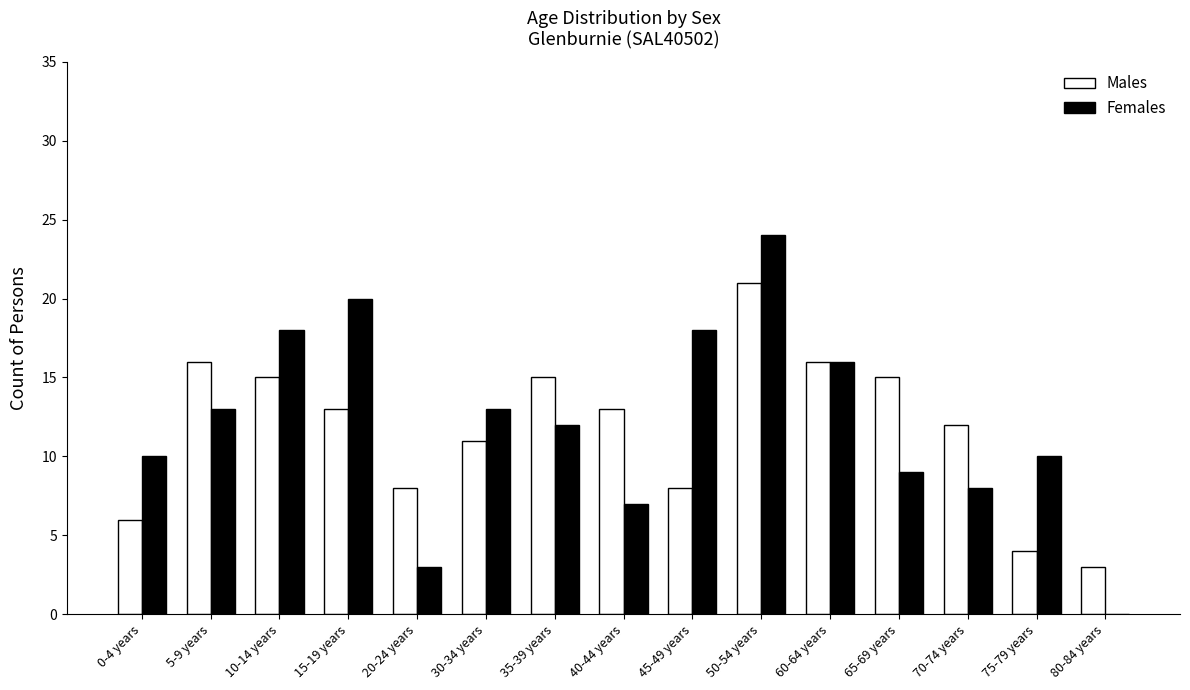

At which category is the sum across all series the highest?

50-54 years